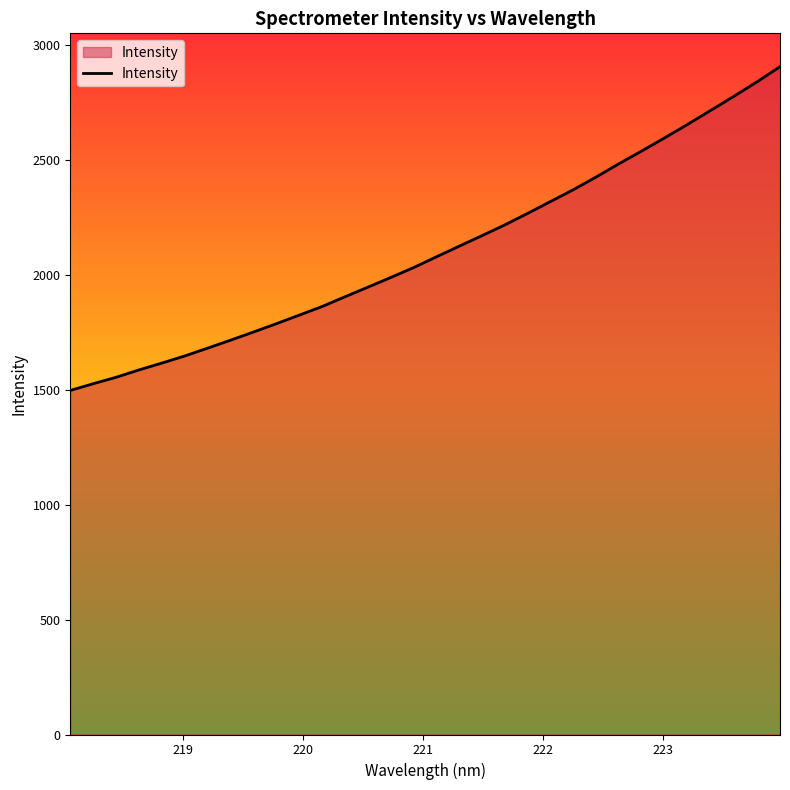

True or false: there are more than 1 points higher than both neighbors.

False